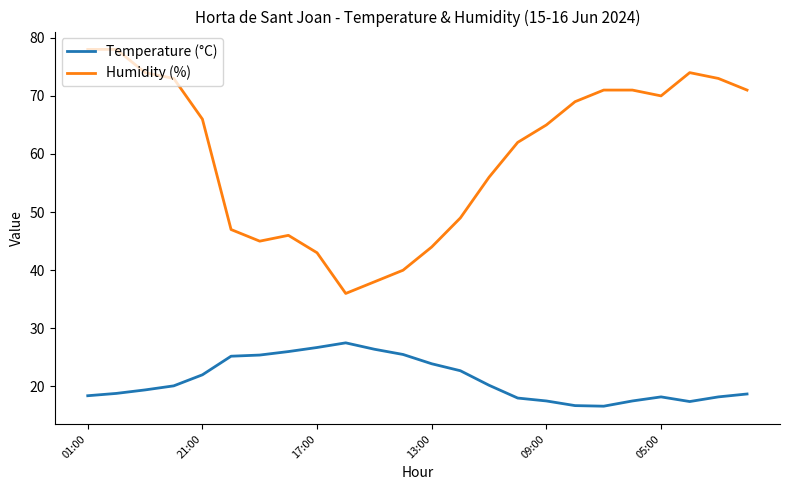

What is the difference between the maximum and minimum values in the Humidity (%) series?

42.0